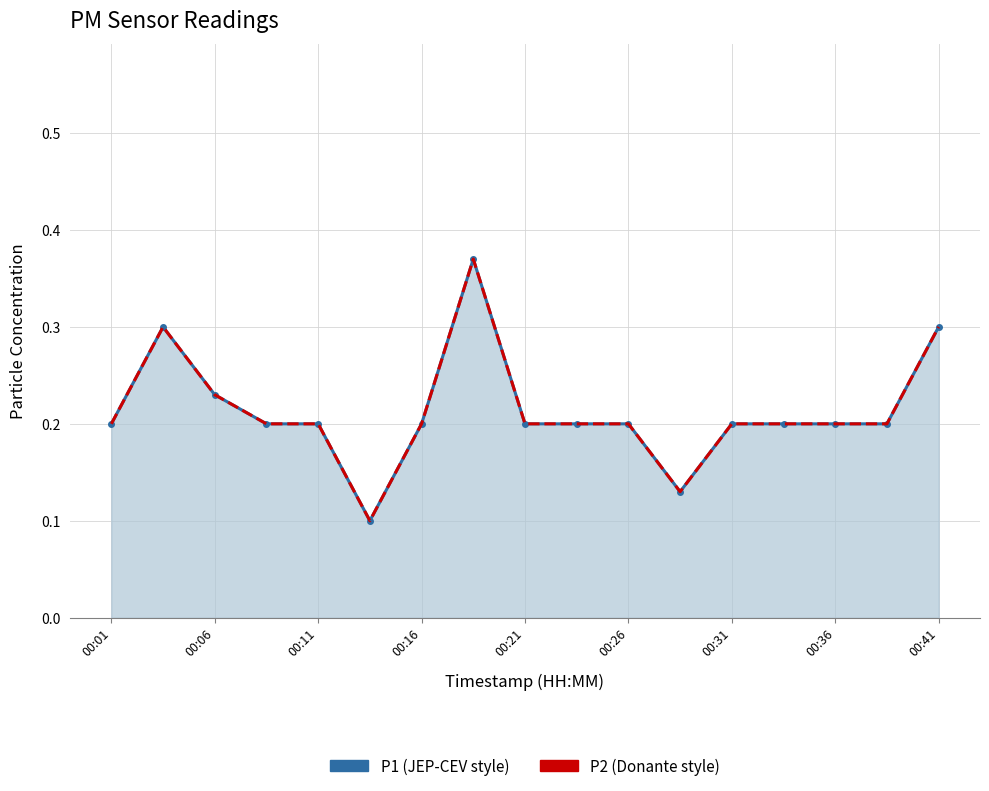

True or false: P1 (JEP-CEV style) has a value of 0.0 at 00:16.

False